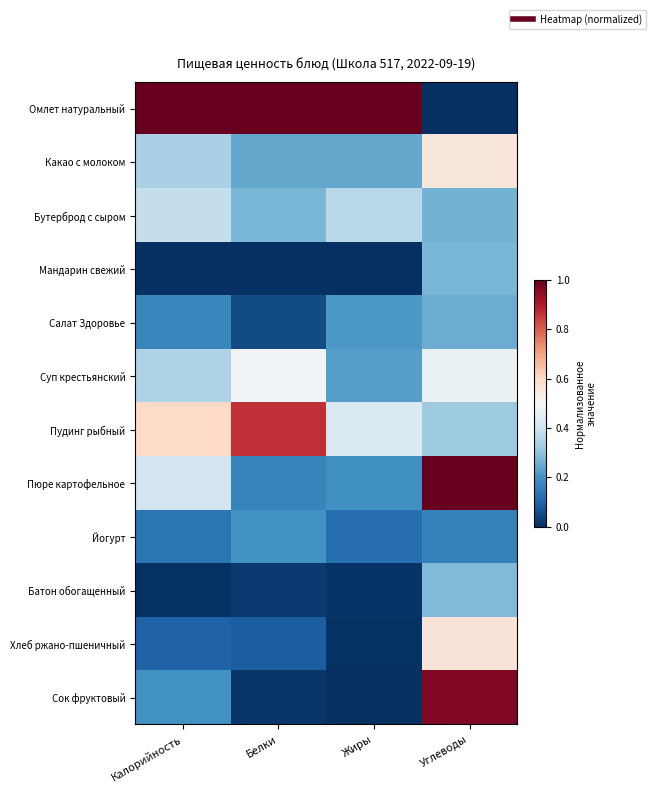

Reading right to left, transcribe all the data shown in this chart.

Омлет натуральный: Углеводы=0.0	Жиры=1.0	Белки=1.0	Калорийность=1.0
Какао с молоком: Углеводы=0.6	Жиры=0.2	Белки=0.2	Калорийность=0.3
Бутерброд с сыром: Углеводы=0.3	Жиры=0.4	Белки=0.3	Калорийность=0.4
Мандарин свежий: Углеводы=0.3	Жиры=0.0	Белки=0.0	Калорийность=0.0
Салат Здоровье: Углеводы=0.3	Жиры=0.2	Белки=0.1	Калорийность=0.2
Суп крестьянский: Углеводы=0.5	Жиры=0.2	Белки=0.5	Калорийность=0.3
Пудинг рыбный: Углеводы=0.3	Жиры=0.4	Белки=0.9	Калорийность=0.6
Пюре картофельное: Углеводы=1.0	Жиры=0.2	Белки=0.2	Калорийность=0.4
Йогурт: Углеводы=0.2	Жиры=0.1	Белки=0.2	Калорийность=0.1
Батон обогащенный: Углеводы=0.3	Жиры=0.0	Белки=0.0	Калорийность=0.0
Хлеб ржано-пшеничный: Углеводы=0.6	Жиры=0.0	Белки=0.1	Калорийность=0.1
Сок фруктовый: Углеводы=1.0	Жиры=0.0	Белки=0.0	Калорийность=0.2